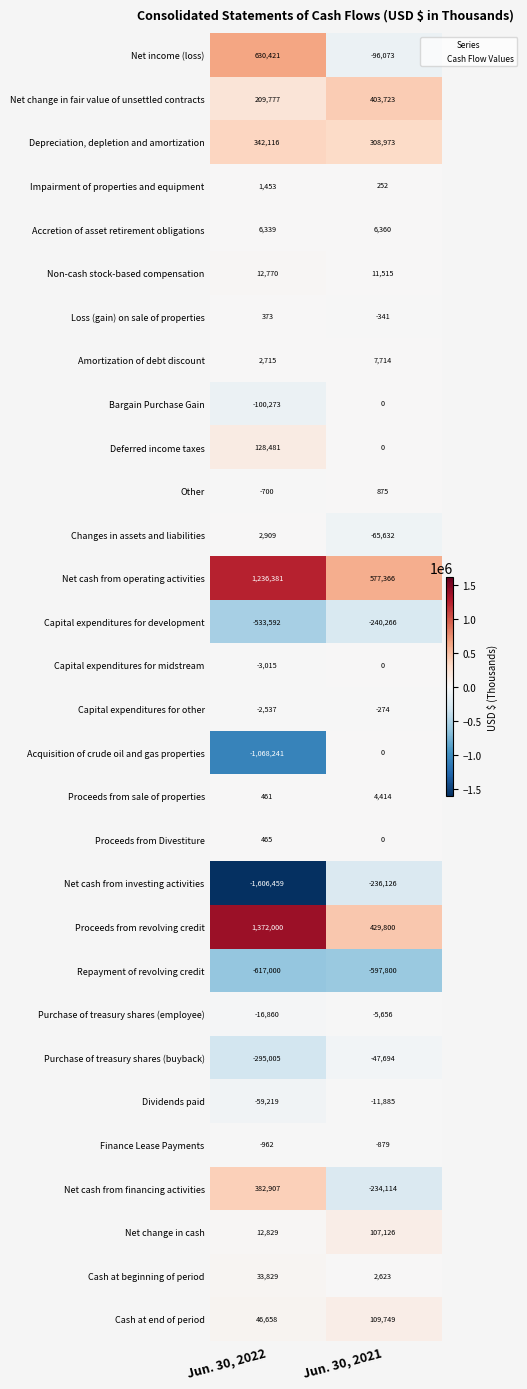

Read the Bargain Purchase Gain value at Jun. 30, 2022, to the nearest 10.

-100270